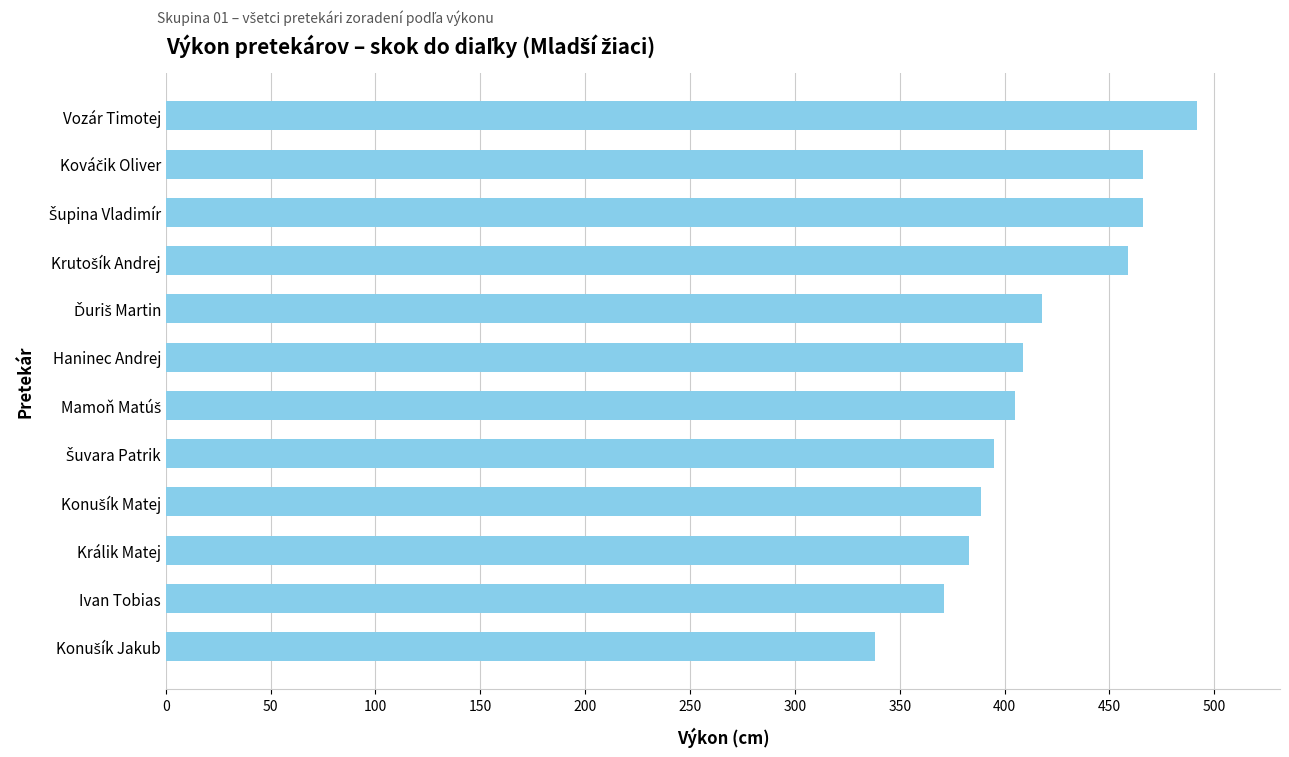

What is the approximate value at Vozár Timotej, to the nearest 5?

490